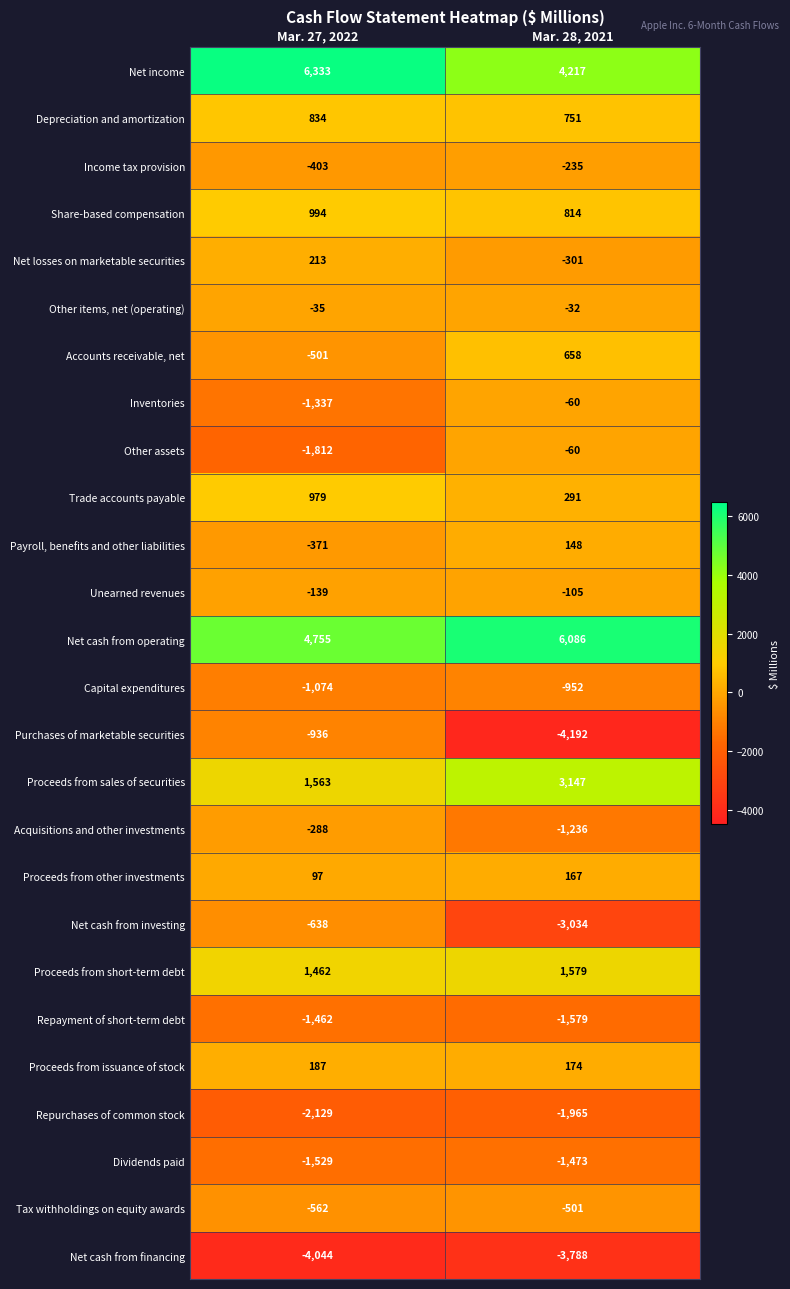

What is the sum of the Trade accounts payable values at Mar. 27, 2022 and Mar. 28, 2021?

1270